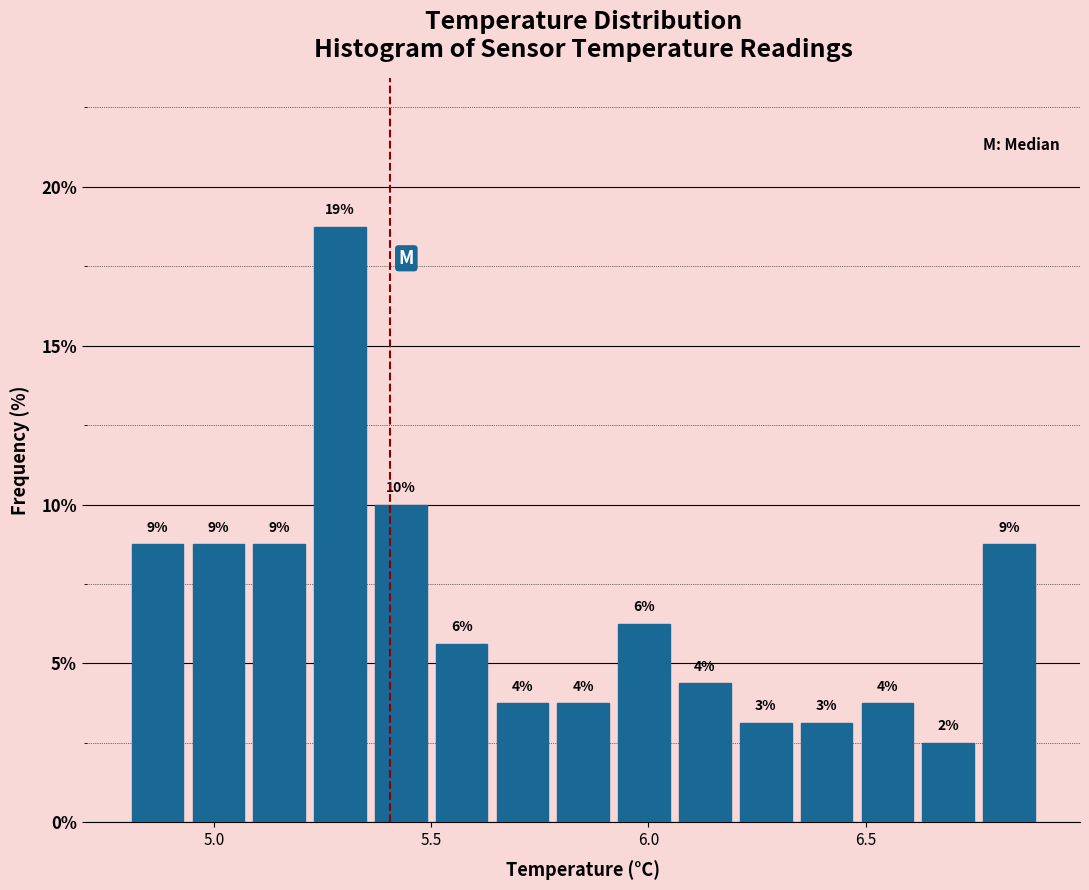

Read against the x-axis, roughly where is the centre of the tallest bar?

5.30